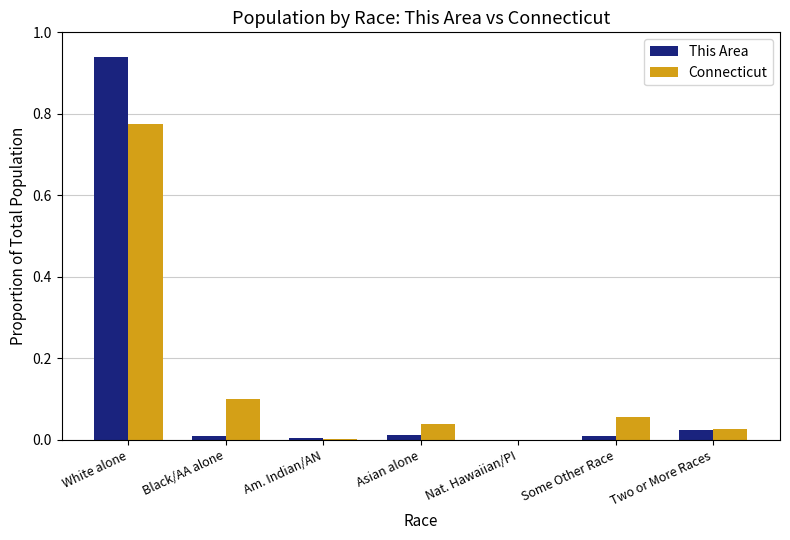

True or false: Connecticut has a value of 0.0 at Nat. Hawaiian/PI.

True